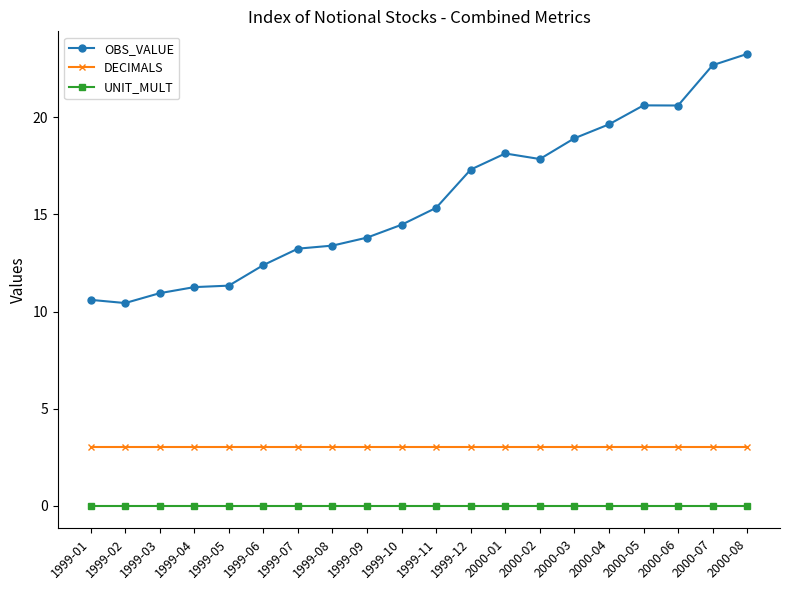

Reading left to right, list all the values displayed in this chart.

OBS_VALUE: 1999-01=10.6	1999-02=10.4	1999-03=10.9	1999-04=11.3	1999-05=11.3	1999-06=12.4	1999-07=13.2	1999-08=13.4	1999-09=13.8	1999-10=14.5	1999-11=15.3	1999-12=17.3	2000-01=18.1	2000-02=17.9	2000-03=18.9	2000-04=19.6	2000-05=20.6	2000-06=20.6	2000-07=22.7	2000-08=23.3
DECIMALS: 1999-01=3.0	1999-02=3.0	1999-03=3.0	1999-04=3.0	1999-05=3.0	1999-06=3.0	1999-07=3.0	1999-08=3.0	1999-09=3.0	1999-10=3.0	1999-11=3.0	1999-12=3.0	2000-01=3.0	2000-02=3.0	2000-03=3.0	2000-04=3.0	2000-05=3.0	2000-06=3.0	2000-07=3.0	2000-08=3.0
UNIT_MULT: 1999-01=0.0	1999-02=0.0	1999-03=0.0	1999-04=0.0	1999-05=0.0	1999-06=0.0	1999-07=0.0	1999-08=0.0	1999-09=0.0	1999-10=0.0	1999-11=0.0	1999-12=0.0	2000-01=0.0	2000-02=0.0	2000-03=0.0	2000-04=0.0	2000-05=0.0	2000-06=0.0	2000-07=0.0	2000-08=0.0